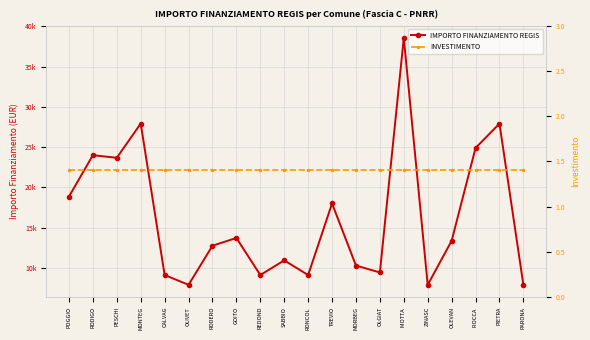

What is the lowest value of the INVESTIMENTO series?

1.4